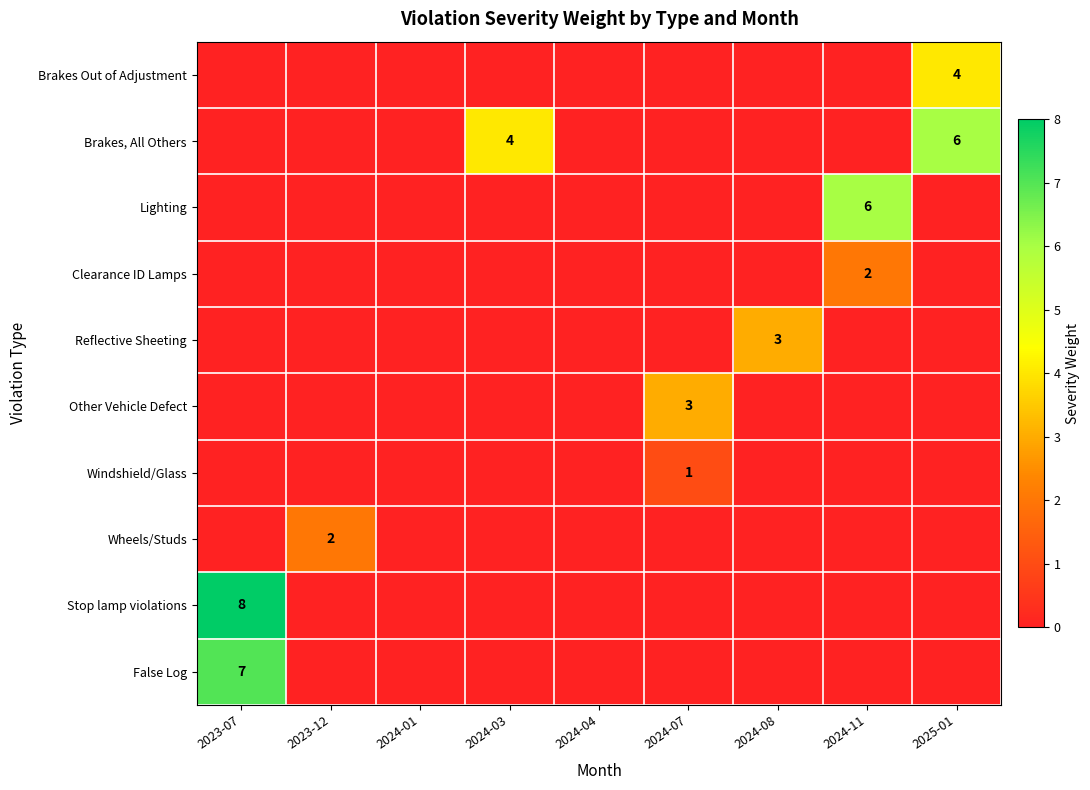

True or false: Clearance ID Lamps has a value of 0 at 2024-08.

True